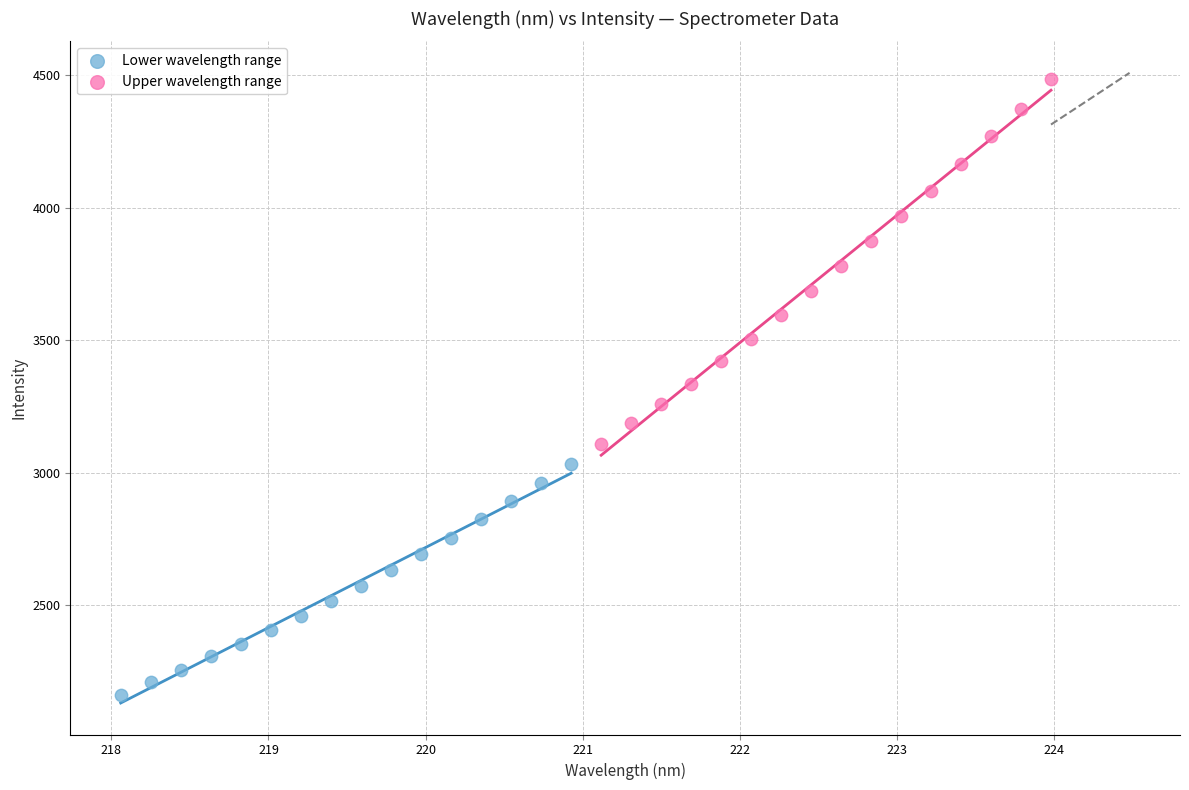

Which series contains the lowest Y value?

Lower wavelength range